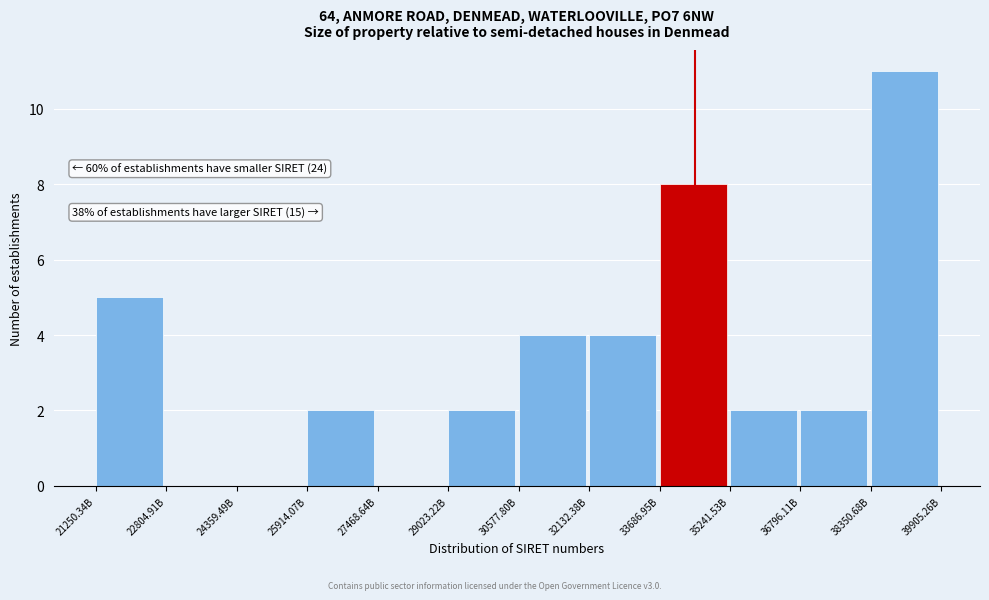

Reading right to left, extract all data points from this chart.

38350.68B=11	36796.11B=2	35241.53B=2	33686.95B=8	32132.38B=4	30577.80B=4	29023.22B=2	27468.64B=0	25914.07B=2	24359.49B=0	22804.91B=0	21250.34B=5